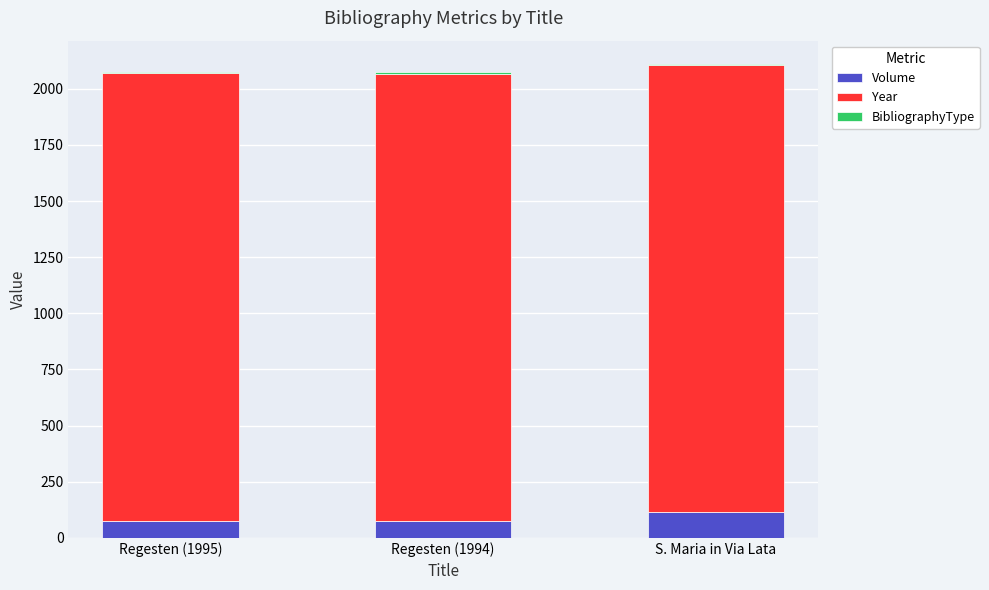

Are the bars grouped side by side (vs. stacked)?

No